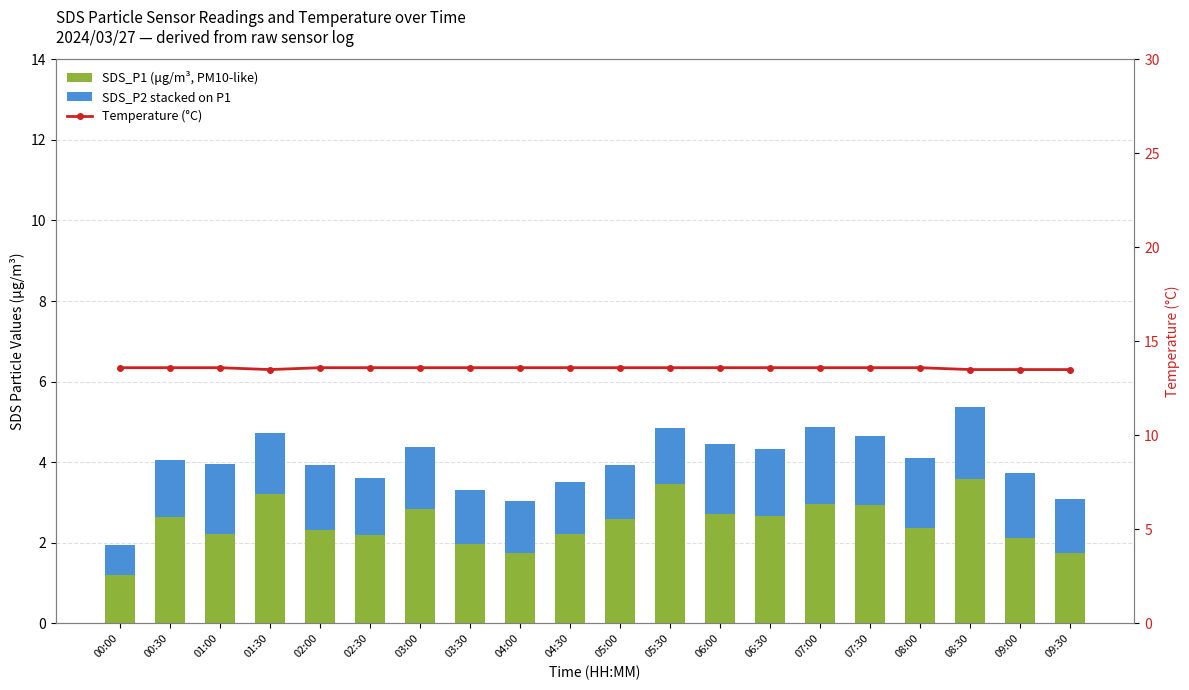

What is the difference between the maximum and minimum values in the SDS_P2 stacked on P1 series?

1.1